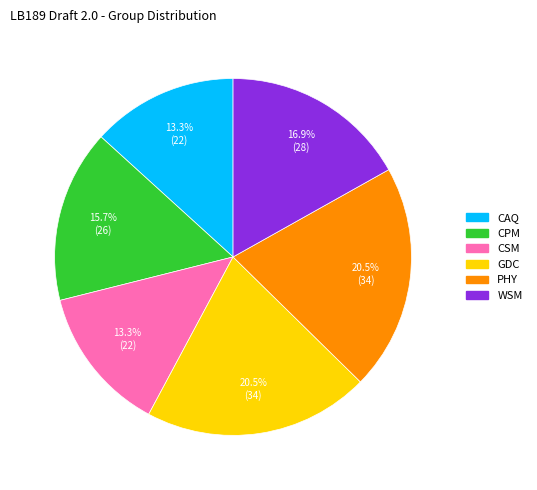

Does CAQ represent more than half of the total?

No